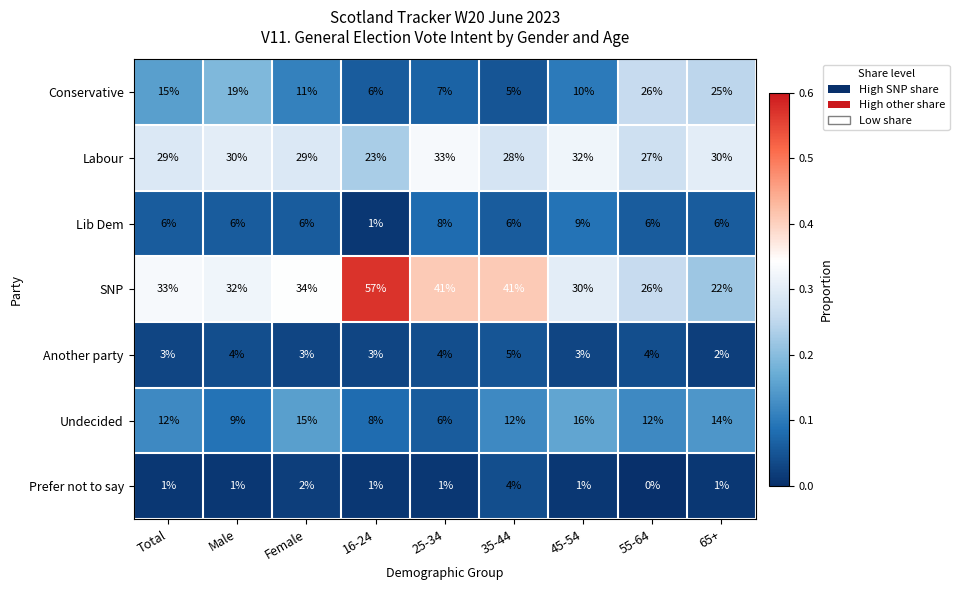

What is the total value across all series at 16-24?

99